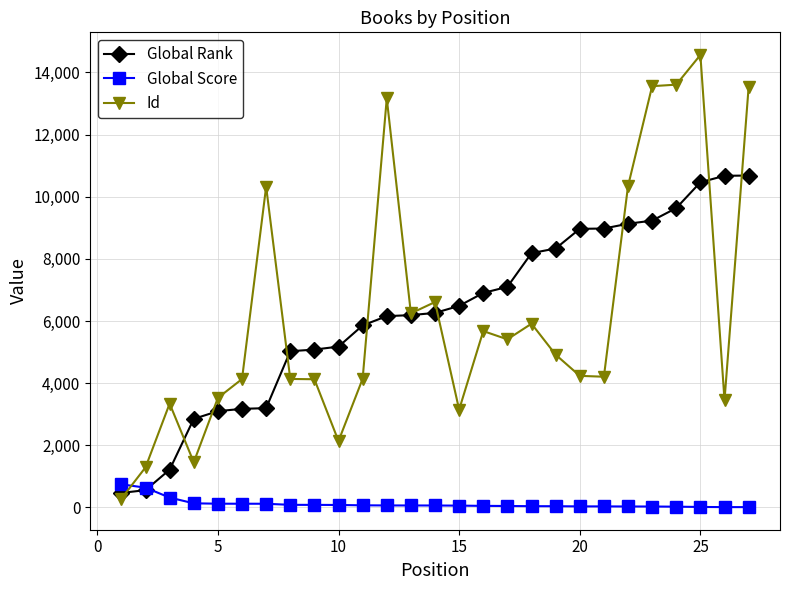

At how many categories does at least one series exceed 11062?

5